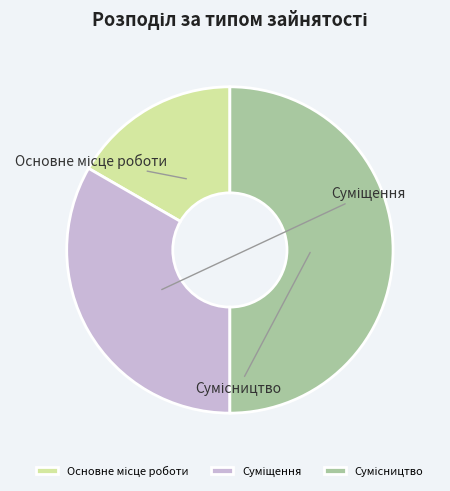

Rank the categories by value from highest to lowest.

Сумісництво, Суміщення, Основне місце роботи